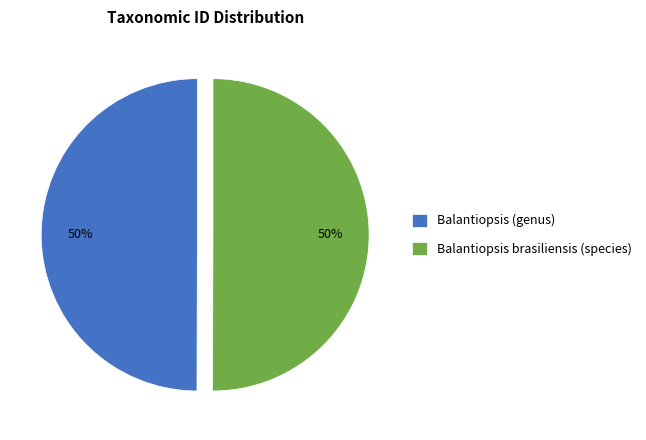

Approximately how many times larger is the value at Balantiopsis brasiliensis (species) compared to Balantiopsis (genus)?

1.0